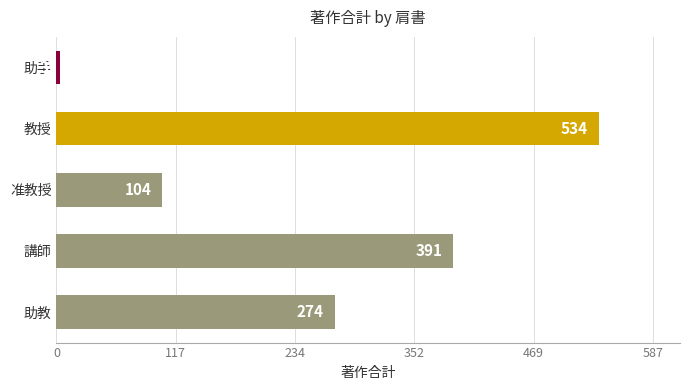

Count the number of data series in this chart.

1